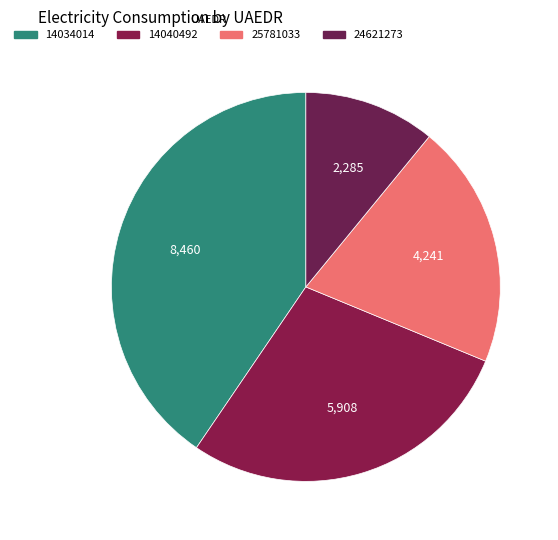

How many segments does this pie chart have?

4